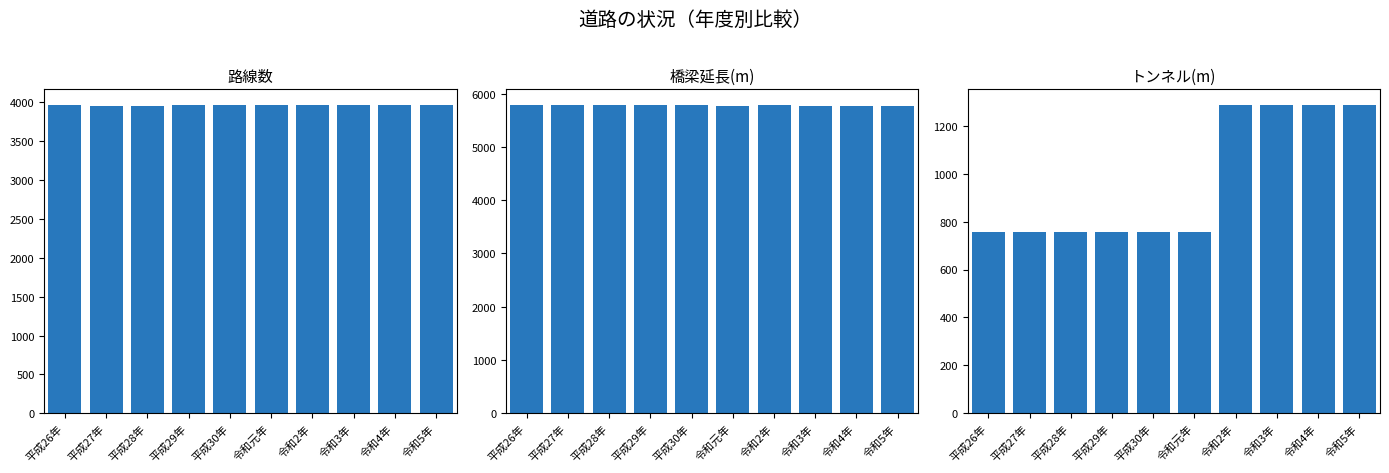

Is the value of 橋梁延長 at 平成26年 greater than the value of トンネル at 平成29年?

Yes